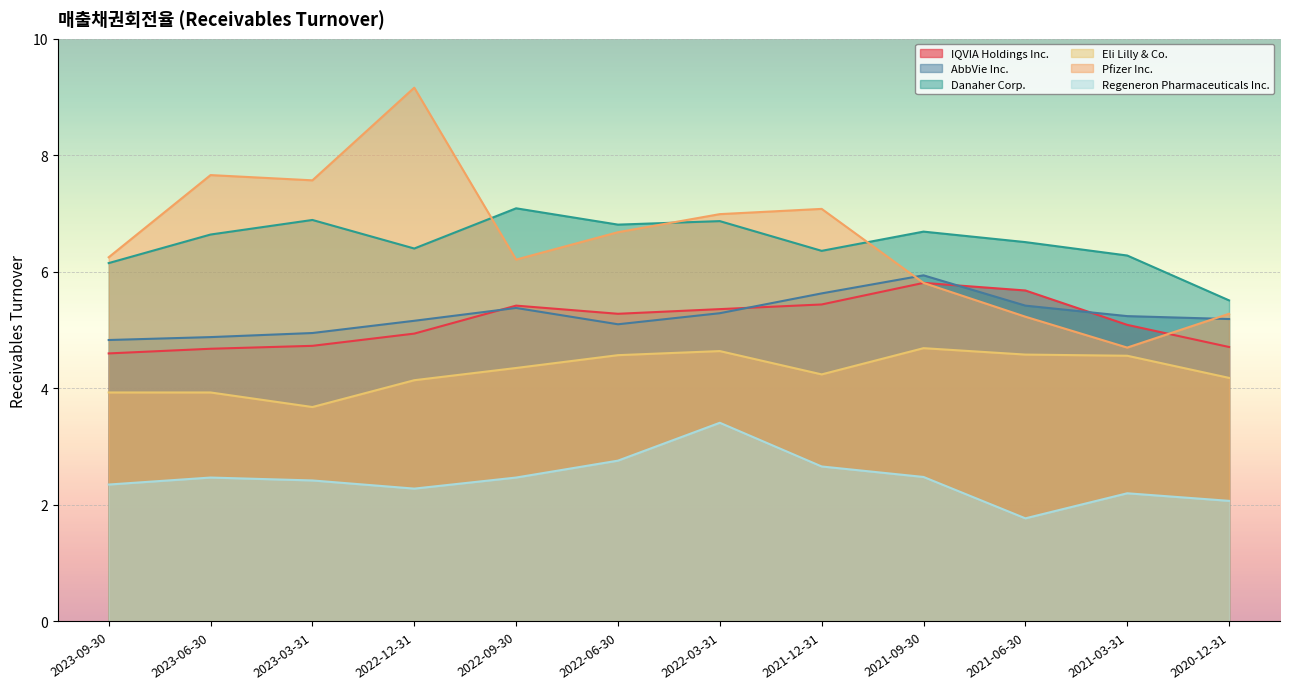

At 2020-12-31, list the series in order from smallest to largest.

Regeneron Pharmaceuticals Inc., Eli Lilly & Co., IQVIA Holdings Inc., AbbVie Inc., Pfizer Inc., Danaher Corp.